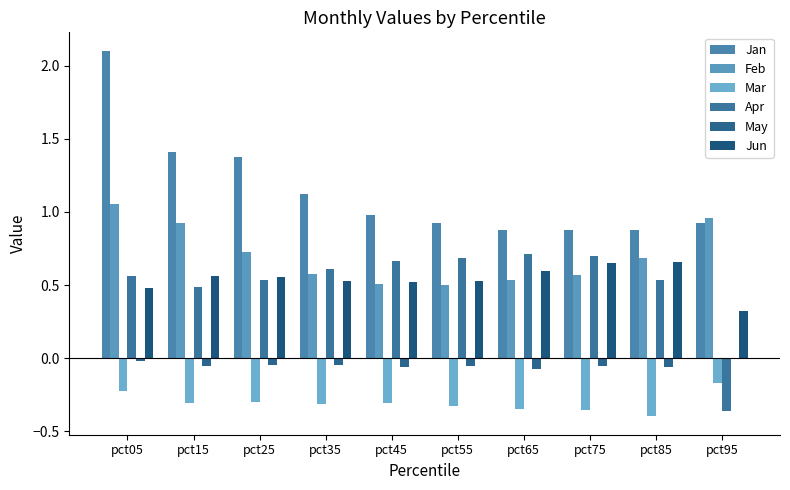

Are the bars horizontal?

No